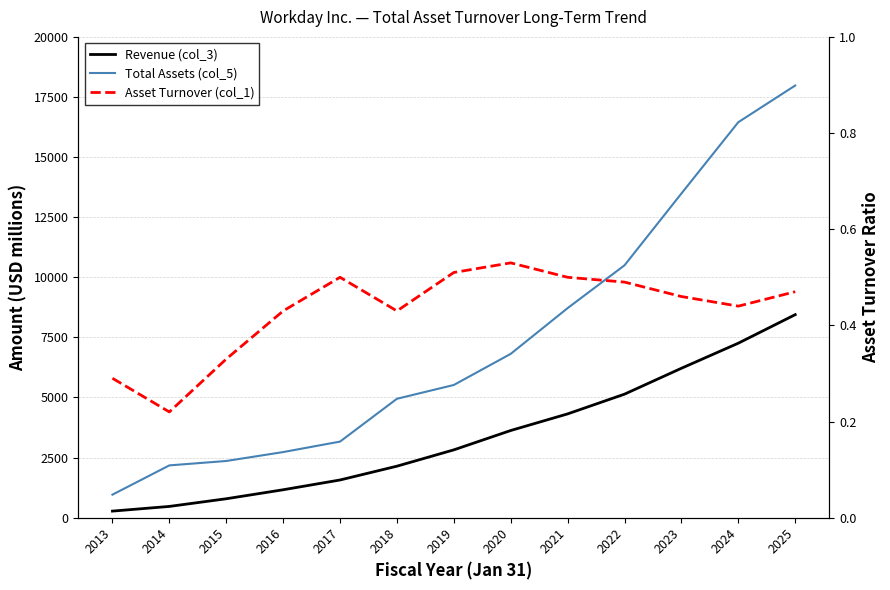

What is the difference between the maximum and second lowest values in the Asset Turnover (col_1) series?

0.2